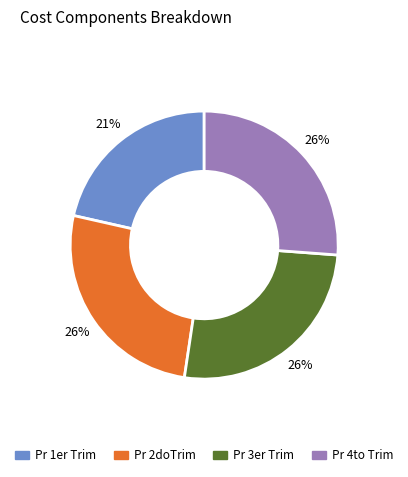

Is there any slice that represents more than half of the pie?

No